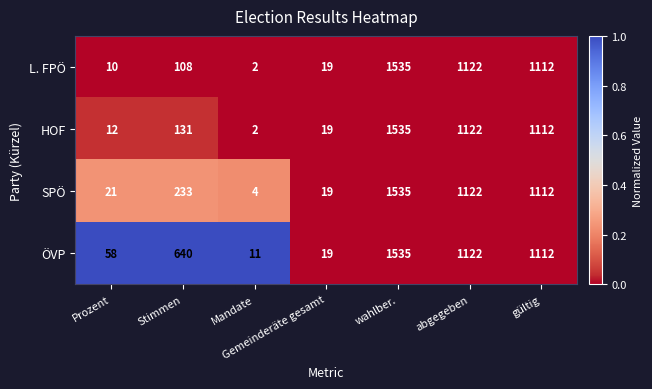

The value of ÖVP at wahlber. is 337. True or false?

False